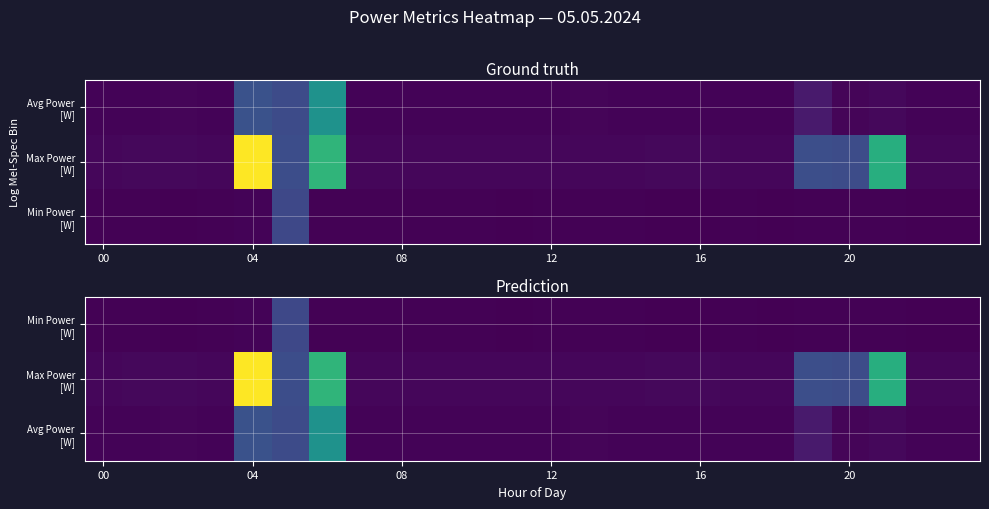

What is the spread (max minus min) of values at 12?

1.5